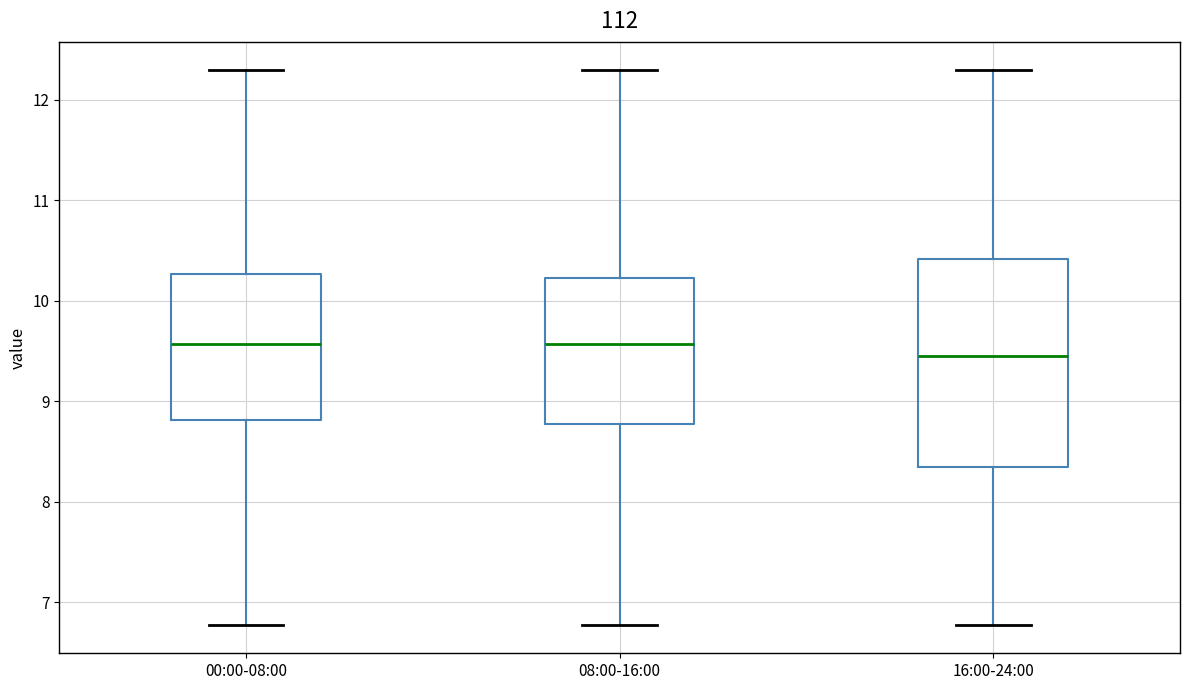

Where does the upper whisker of the box for 08:00-16:00 end on the y-axis? The values are not printed on the chart, so give them approximately, as read against the axis.

12.3